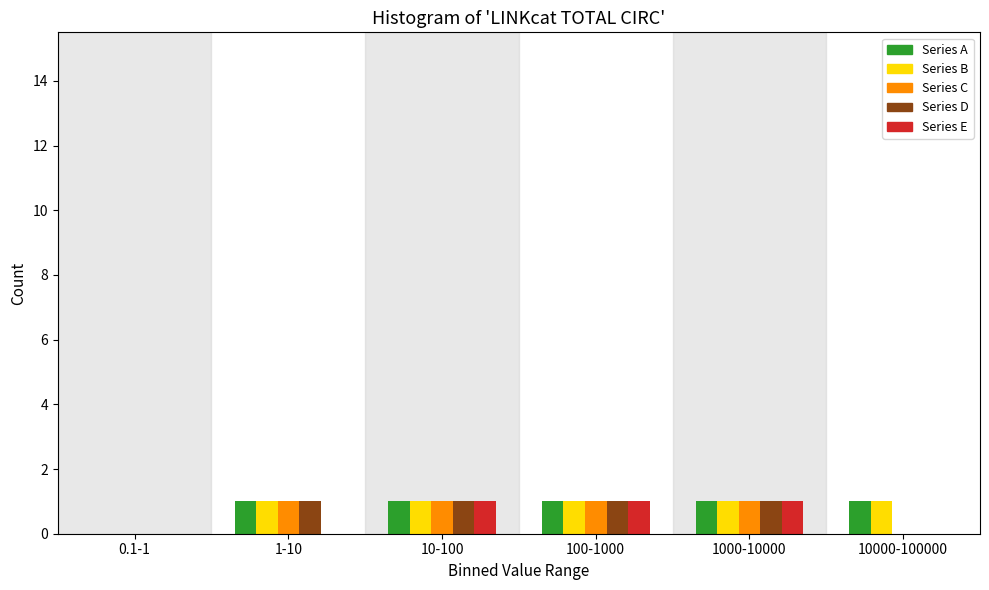

Reading left to right, what are all the values shown in this chart?

Series A: 0.1-1=0	1-10=1	10-100=1	100-1000=1	1000-10000=1	10000-100000=1
Series B: 0.1-1=0	1-10=1	10-100=1	100-1000=1	1000-10000=1	10000-100000=1
Series C: 0.1-1=0	1-10=1	10-100=1	100-1000=1	1000-10000=1	10000-100000=0
Series D: 0.1-1=0	1-10=1	10-100=1	100-1000=1	1000-10000=1	10000-100000=0
Series E: 0.1-1=0	1-10=0	10-100=1	100-1000=1	1000-10000=1	10000-100000=0